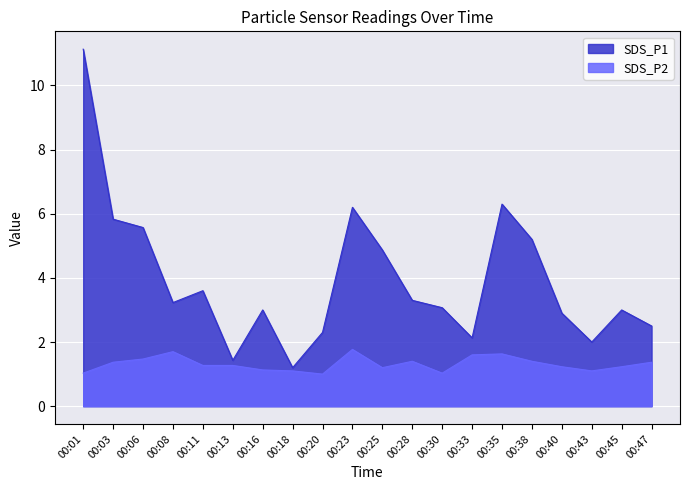

True or false: SDS_P1 has more than 1 points higher than both neighbors.

True